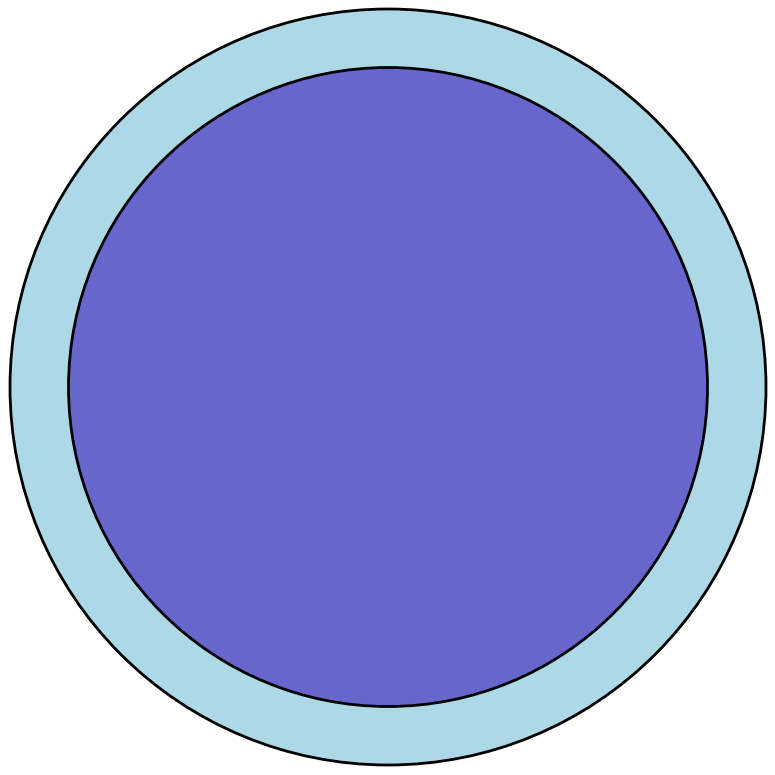

Count the number of slices in the pie.

6